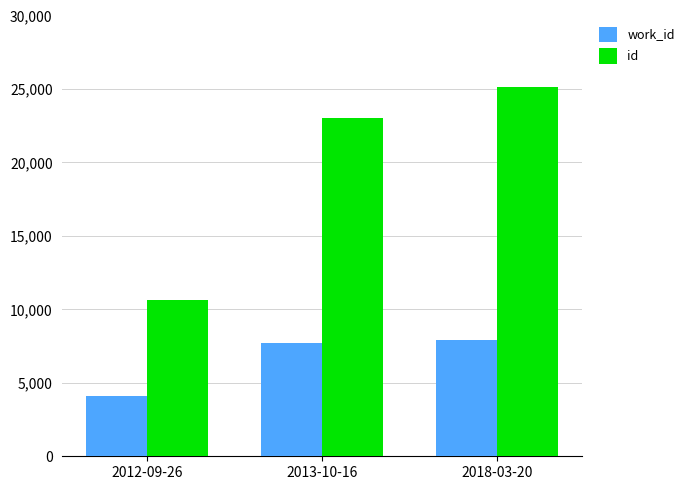

What is the greatest value displayed?

25155